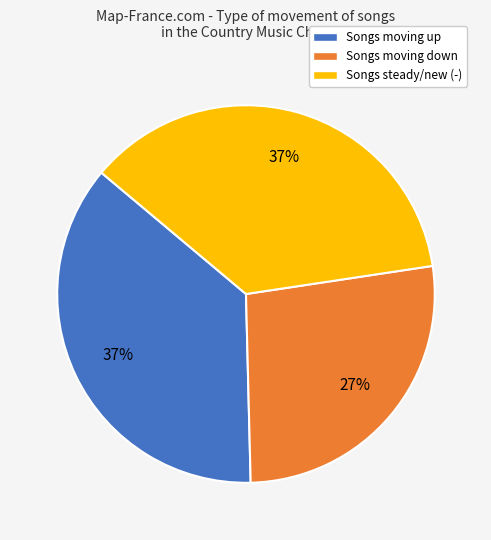

To the nearest percent, what is the average slice percentage?

33%